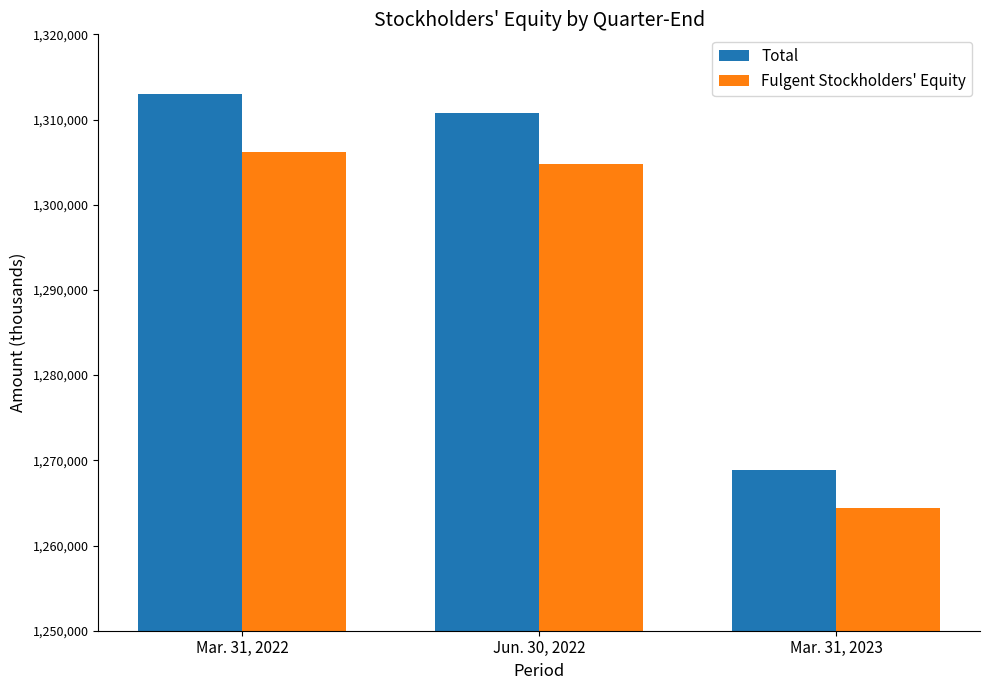

The Fulgent Stockholders' Equity series shows 1306132 at Mar. 31, 2022. True or false?

True